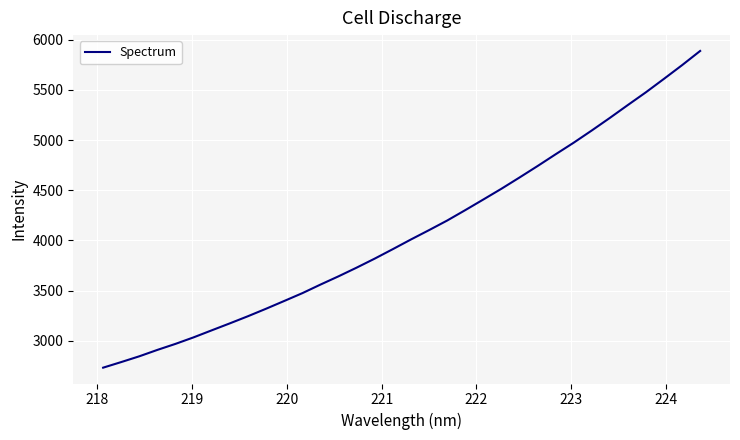

What is the greatest value displayed?

5887.2